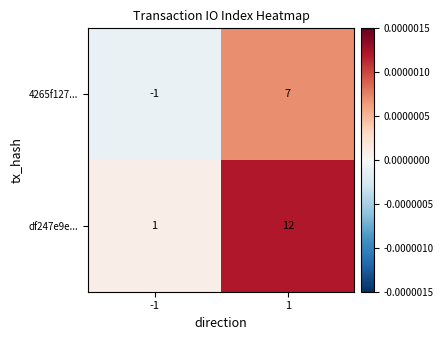

Rank the series by their average value, from highest to lowest.

df247e9e..., 4265f127...